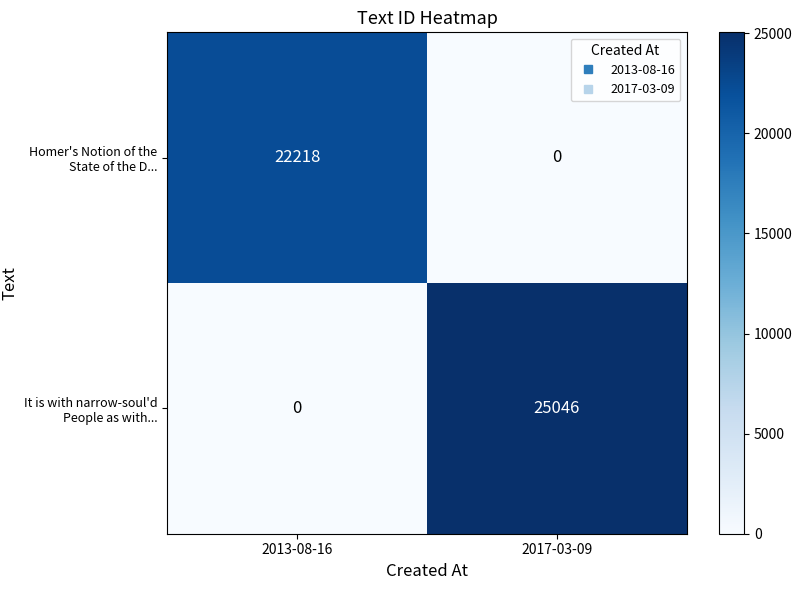

How many distinct data groups are displayed?

2